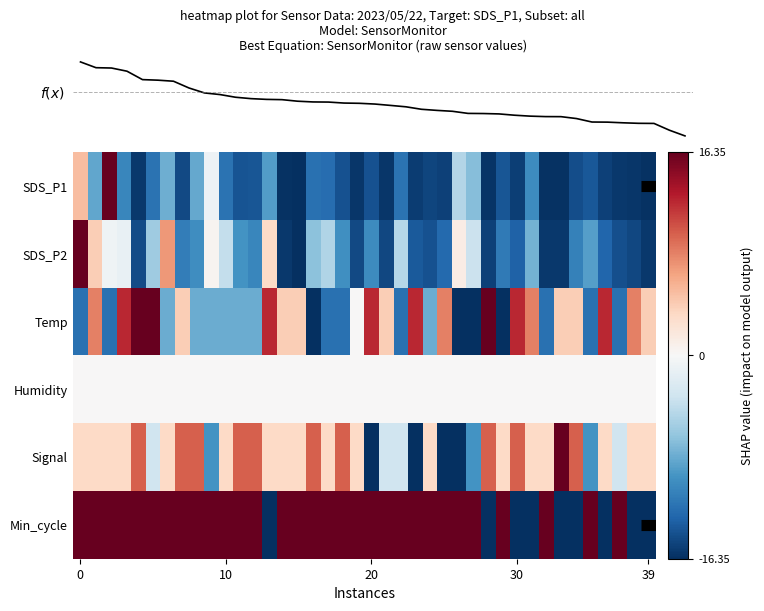

List the series in order of their peak value, lowest first.

Humidity, SDS_P1, SDS_P2, Temp, Signal, Min_cycle